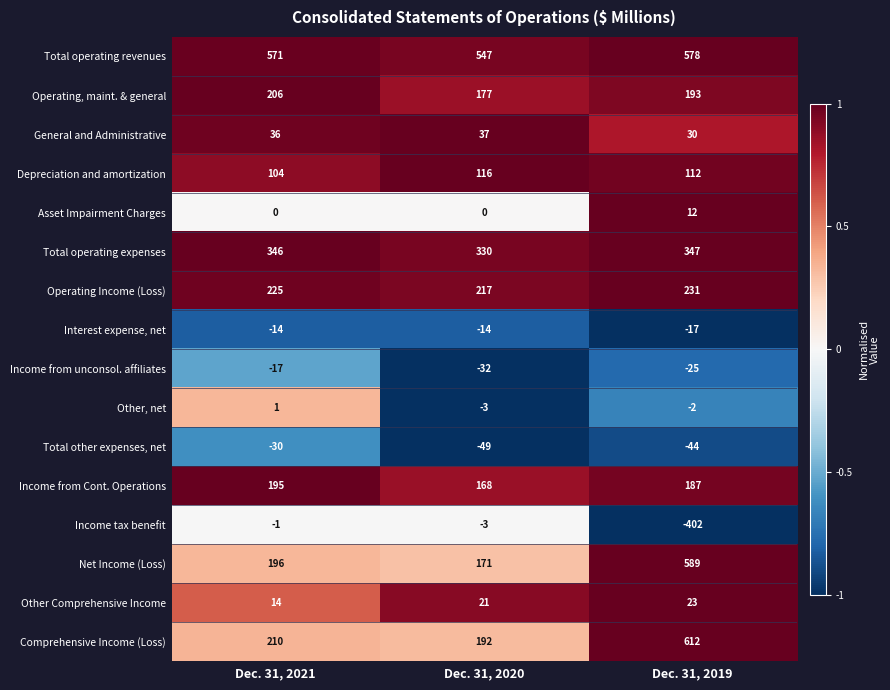

The value of Comprehensive Income (Loss) at Dec. 31, 2019 is 293. True or false?

False